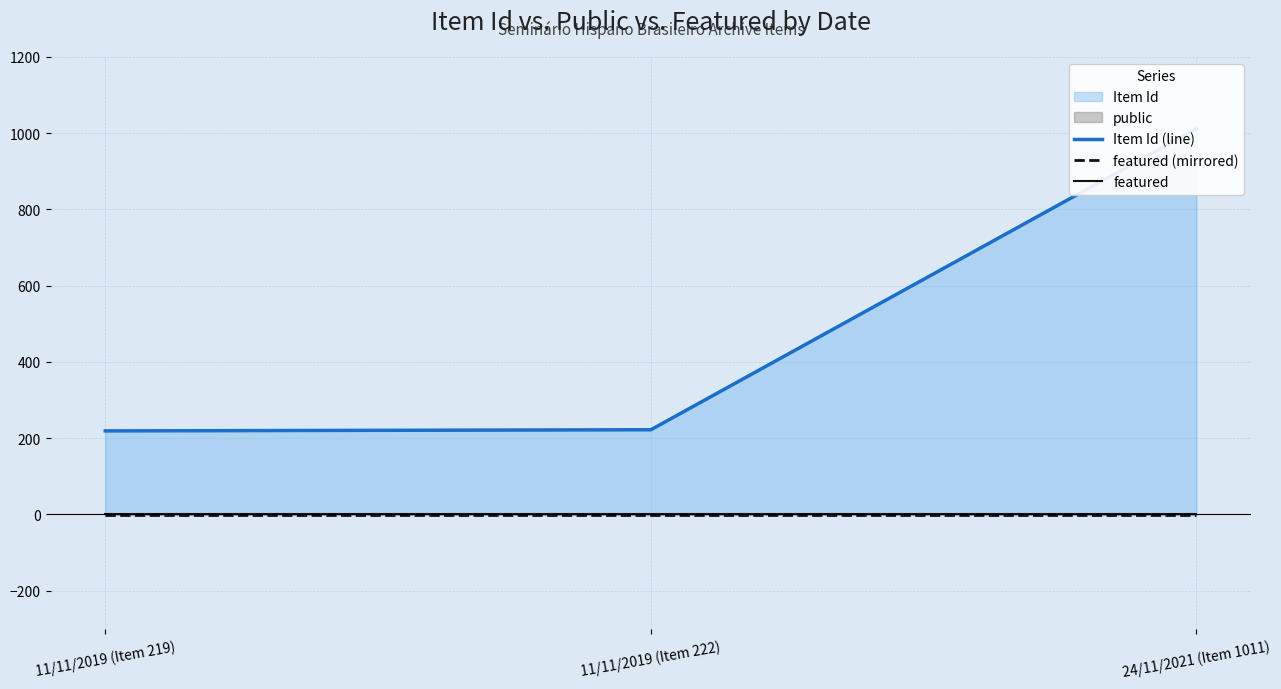

What is the sum of the featured (mirrored) values at 11/11/2019 (Item 222) and 24/11/2021 (Item 1011)?

-2